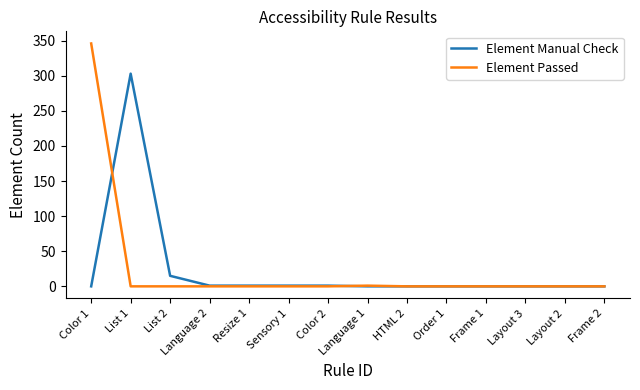

The value of Element Manual Check at HTML 2 is 192. True or false?

False